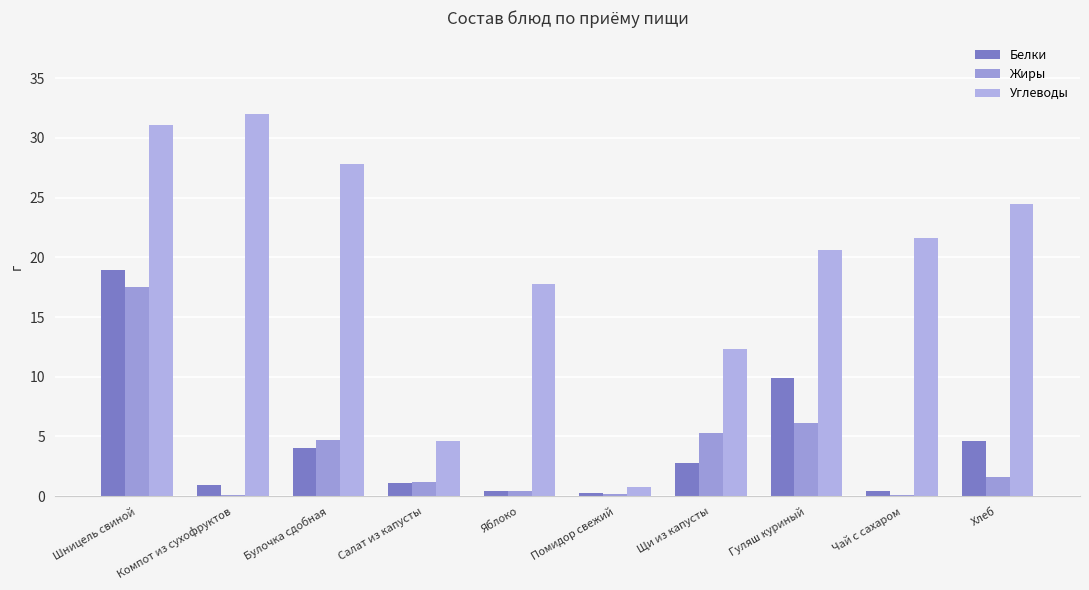

How many distinct data groups are displayed?

3